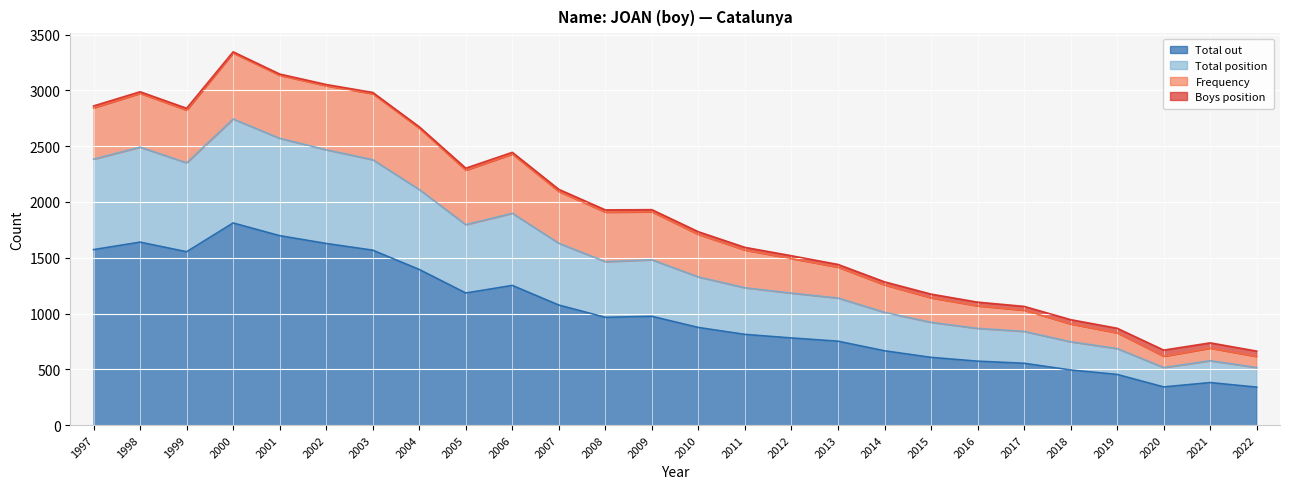

Which has a higher value, 2014 or 2000?

2000